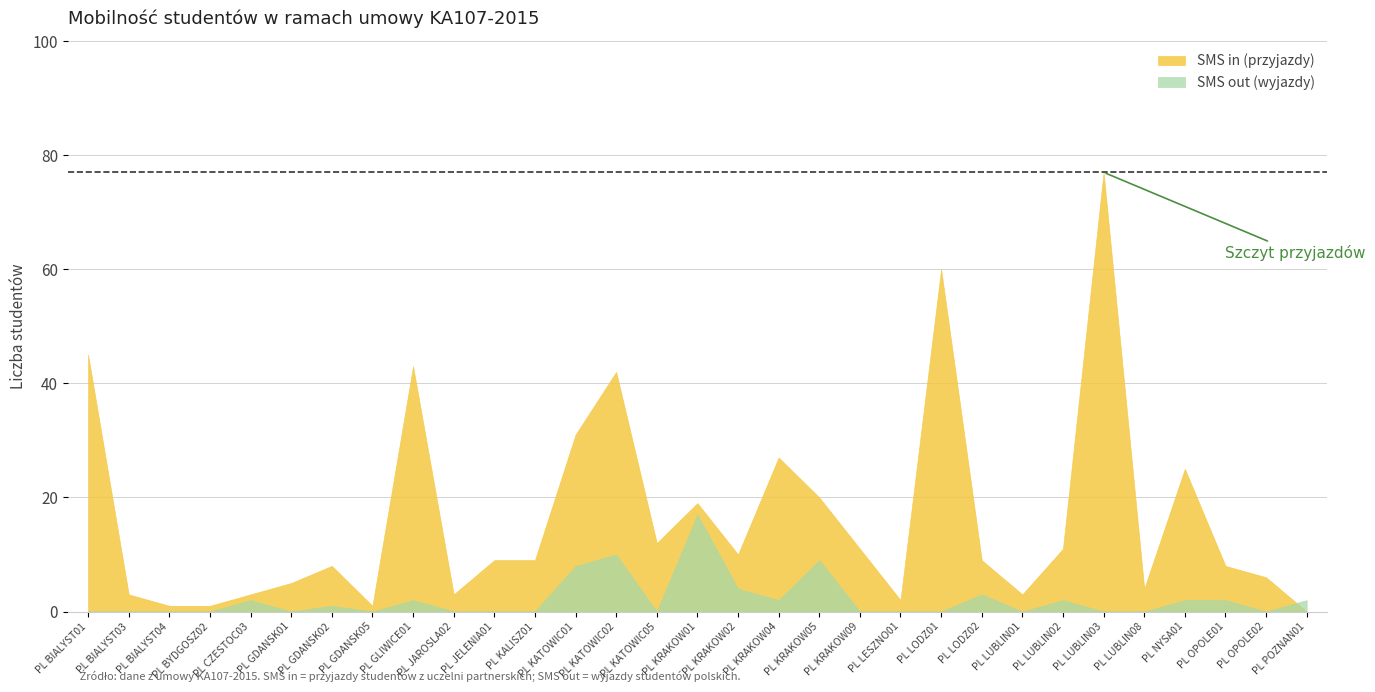

What is the value of the SMS in (przyjazdy) point at the 9th from the left?

43